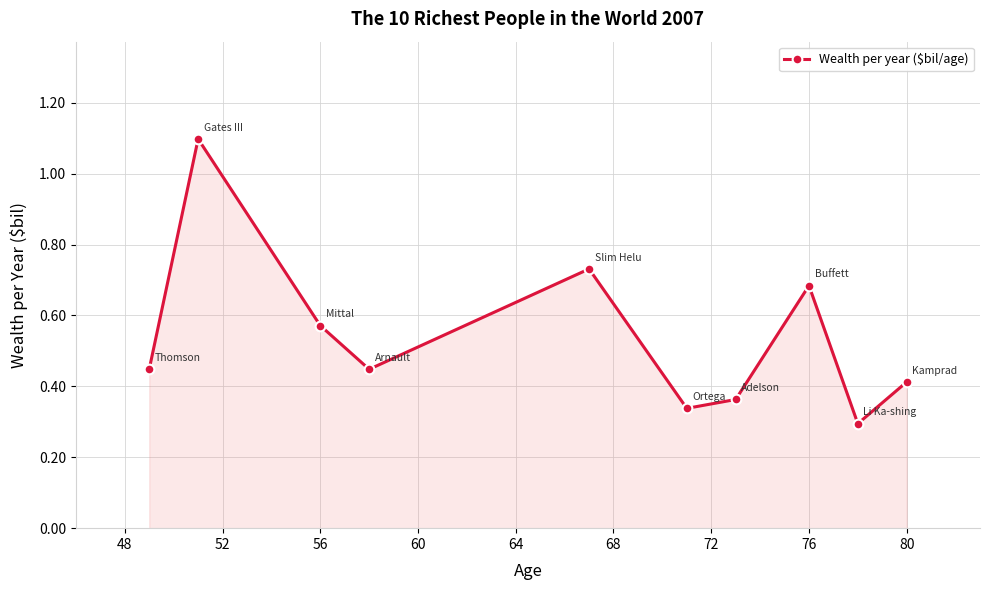

What is the maximum value shown in the chart?

1.1